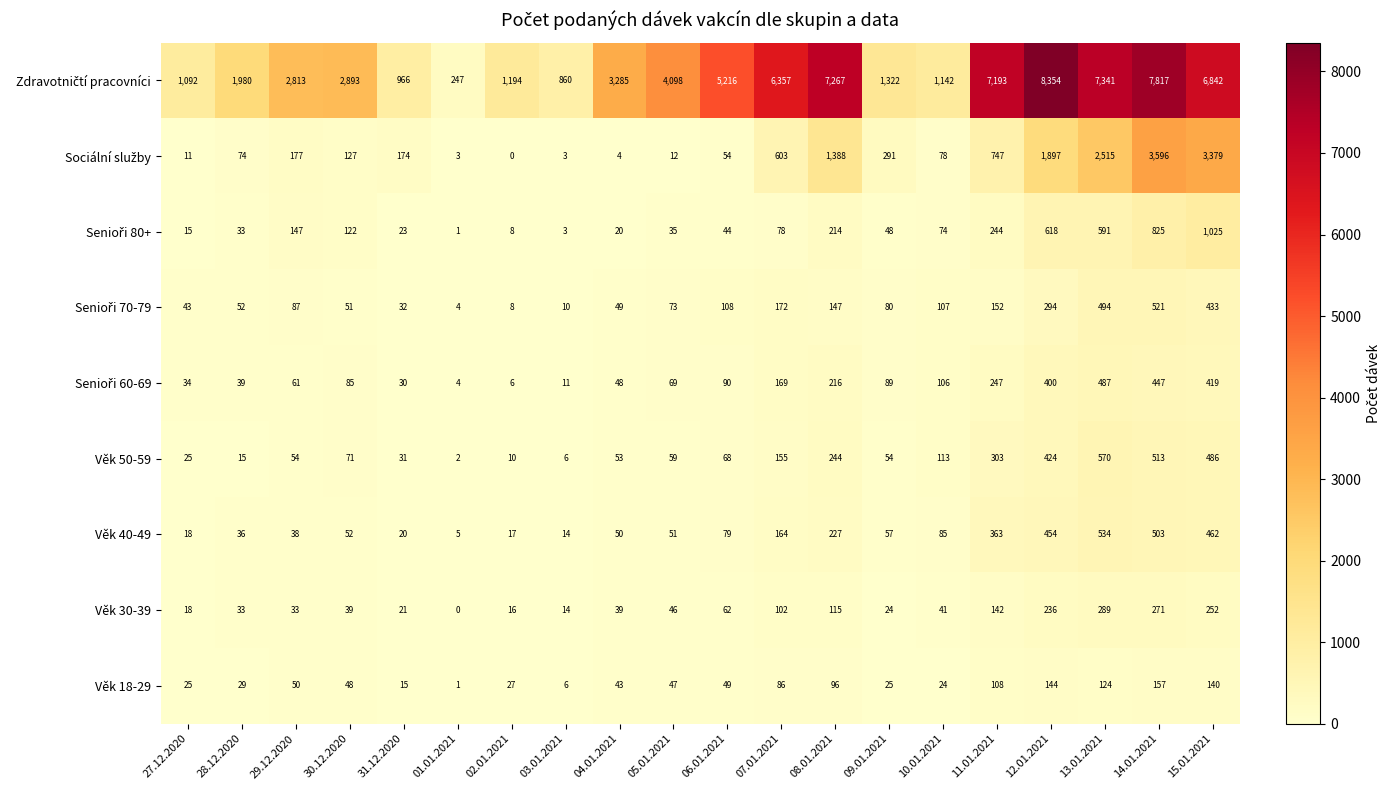

What is the maximum value shown in the chart?

8354